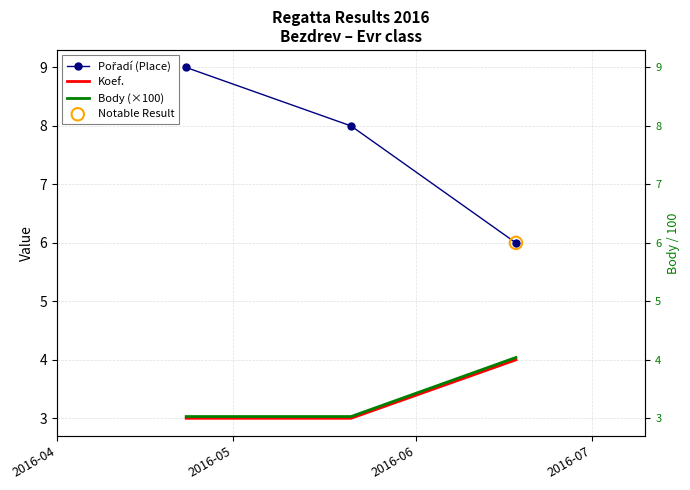

Which series has the largest total across all categories?

Pořadí (Place)